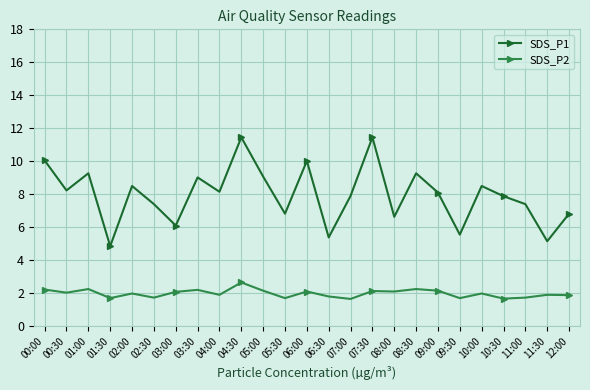

Does the chart display data point markers on the line(s)?

Yes